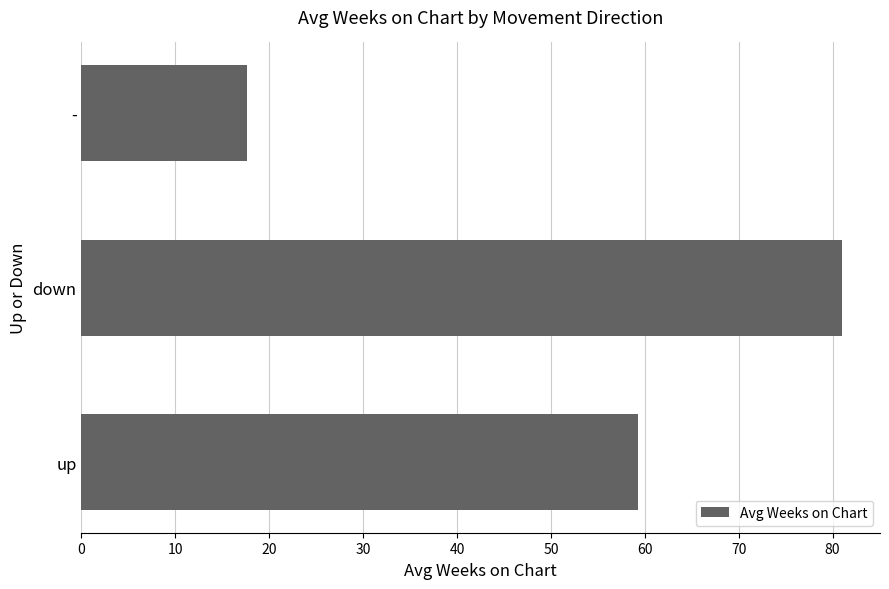

At which category does the chart reach its peak across all series?

down